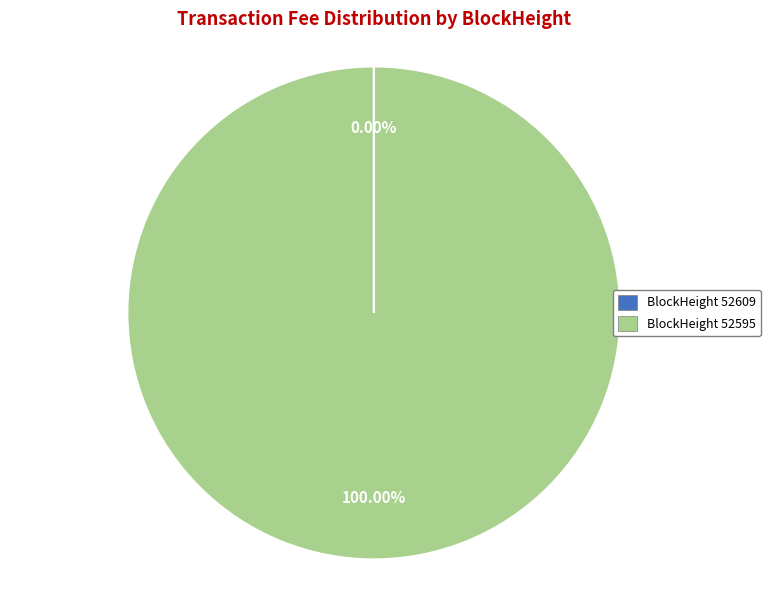

Is BlockHeight 52595 the majority of the pie?

Yes